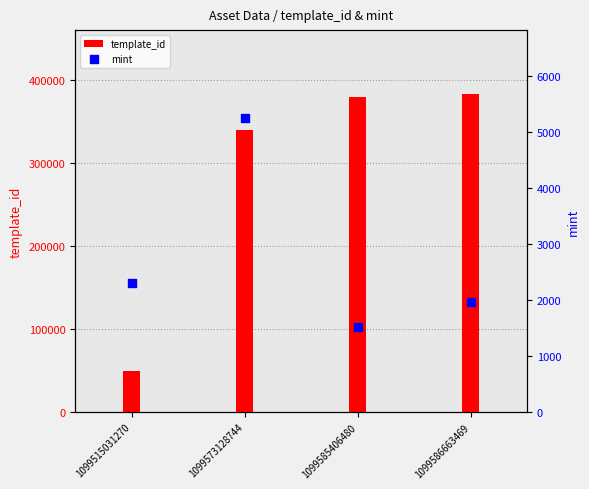

At how many categories does at least one series exceed 281834?

3